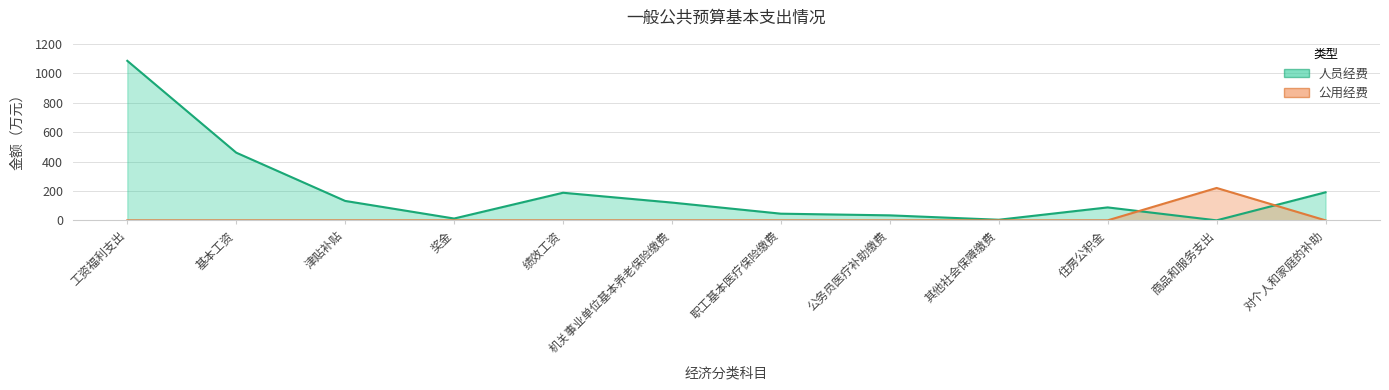

What is the maximum value shown in the chart?

1085.2